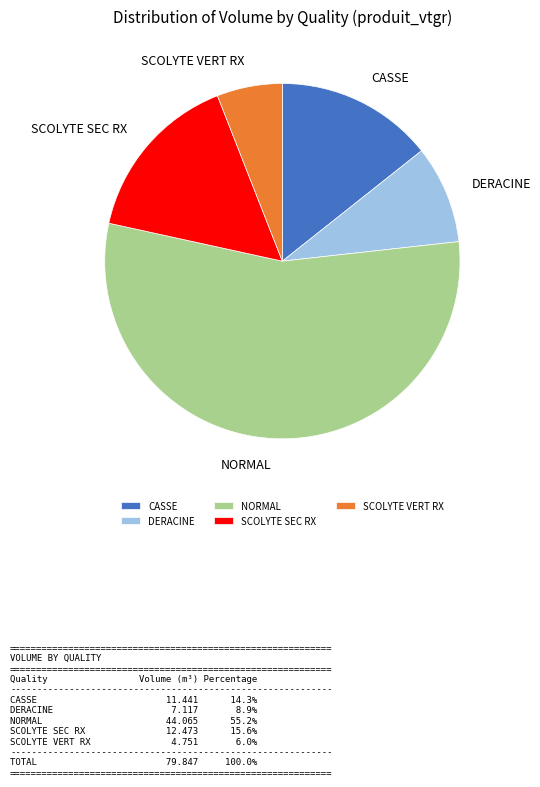

Which category has the biggest portion of the pie?

NORMAL